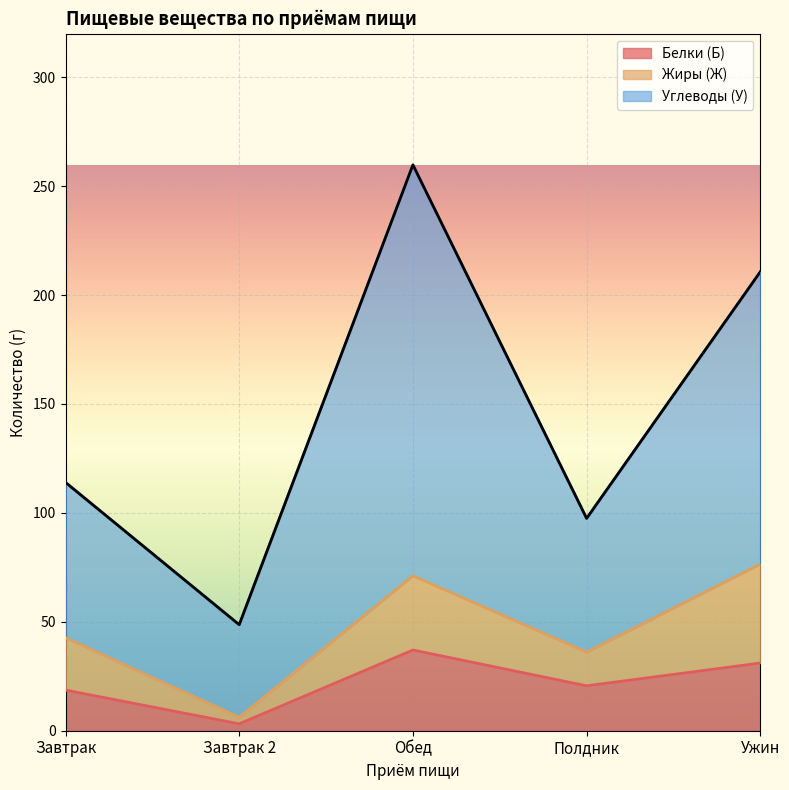

True or false: Углеводы (У) and Белки (Б) intersect in this chart.

False